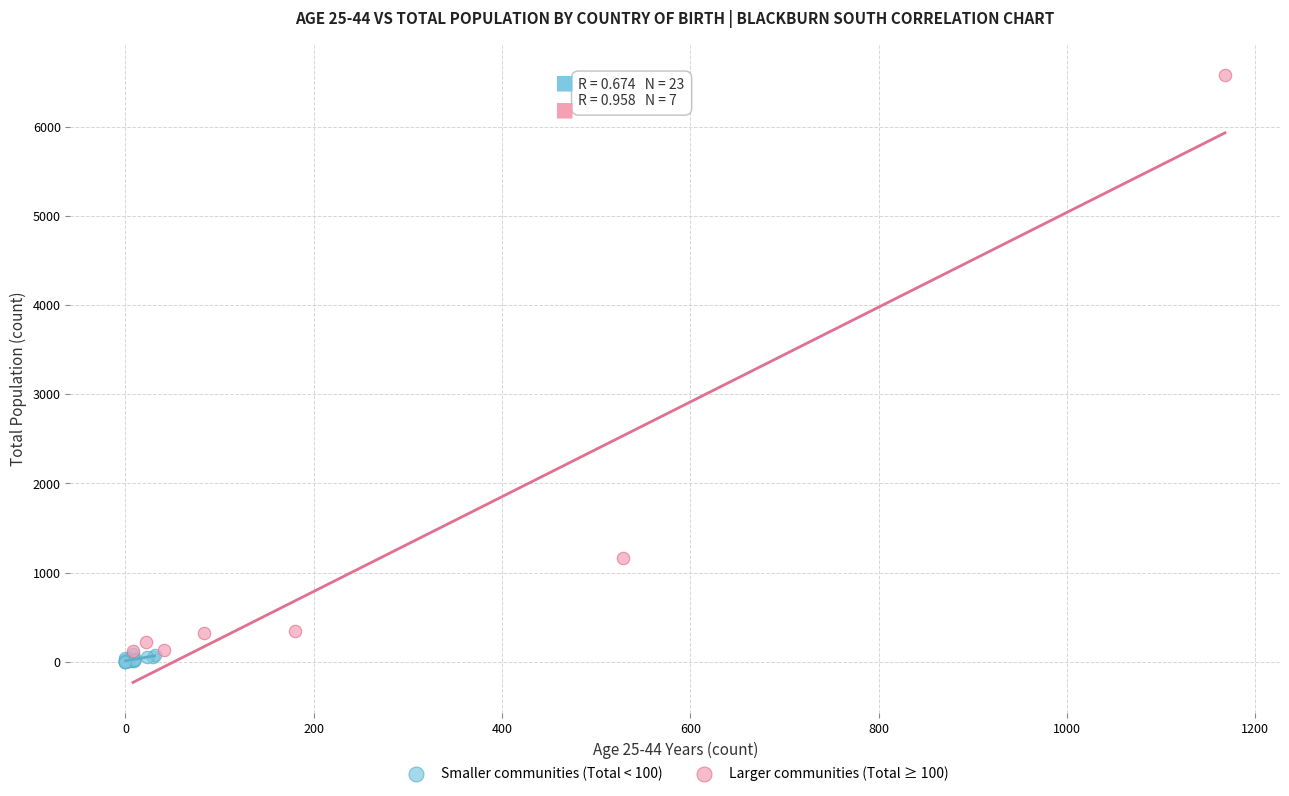

Which series has the largest Y range (max minus min)?

Larger communities (Total ≥ 100)